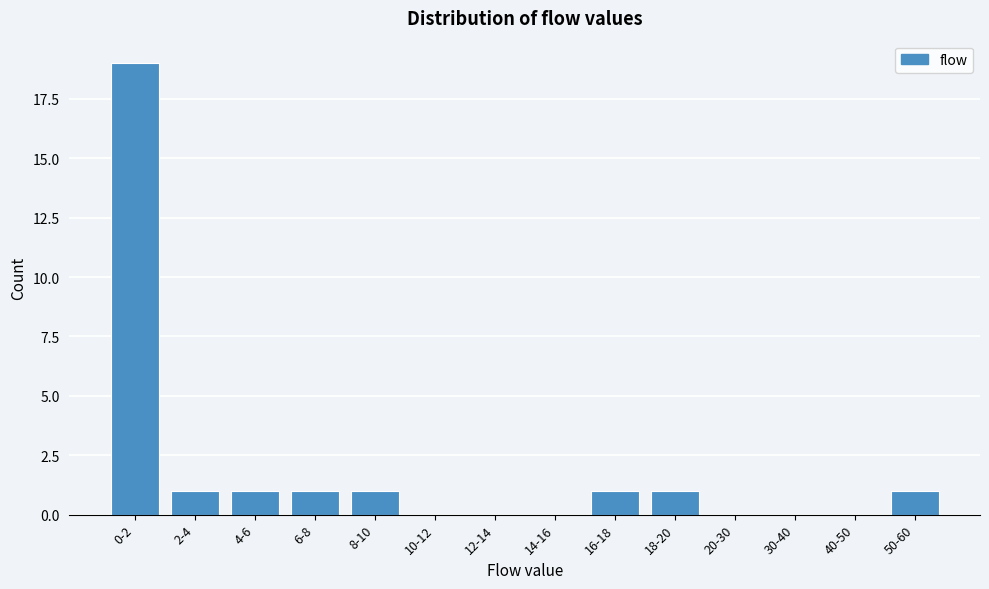

Reading left to right, list all the values displayed in this chart.

0-2=19	2-4=1	4-6=1	6-8=1	8-10=1	10-12=0	12-14=0	14-16=0	16-18=1	18-20=1	20-30=0	30-40=0	40-50=0	50-60=1